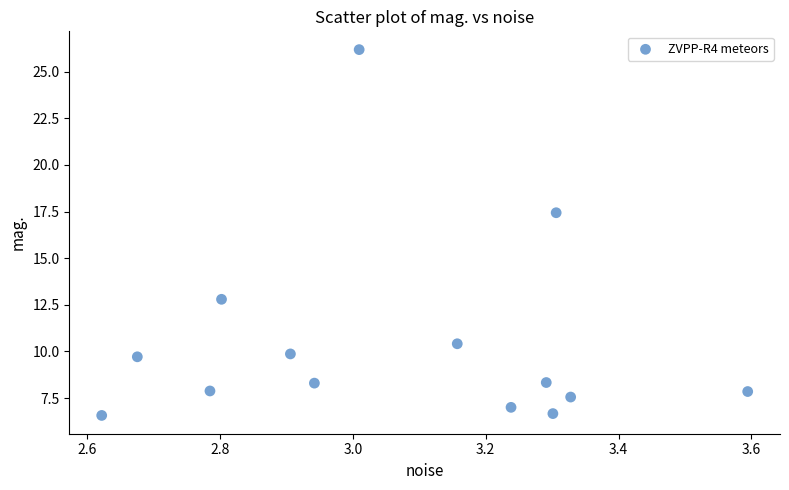

What Y value in the scatter plot is closest to 16?

17.4